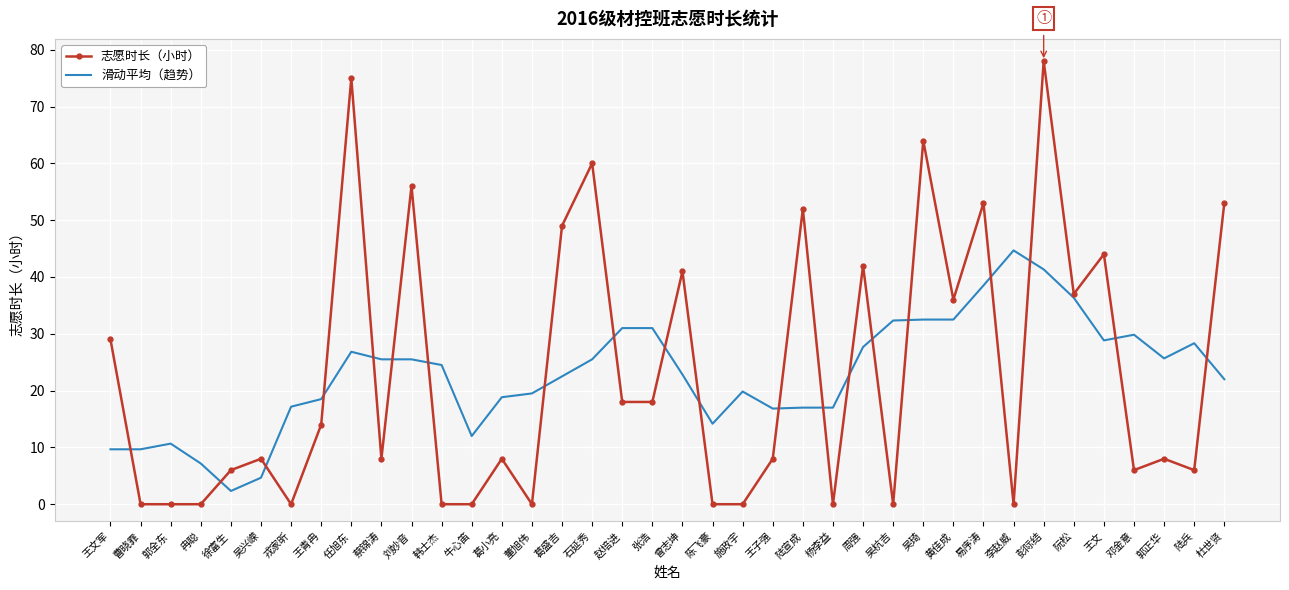

Rank the series by their maximum value, from lowest to highest.

滑动平均（趋势）, 志愿时长（小时）